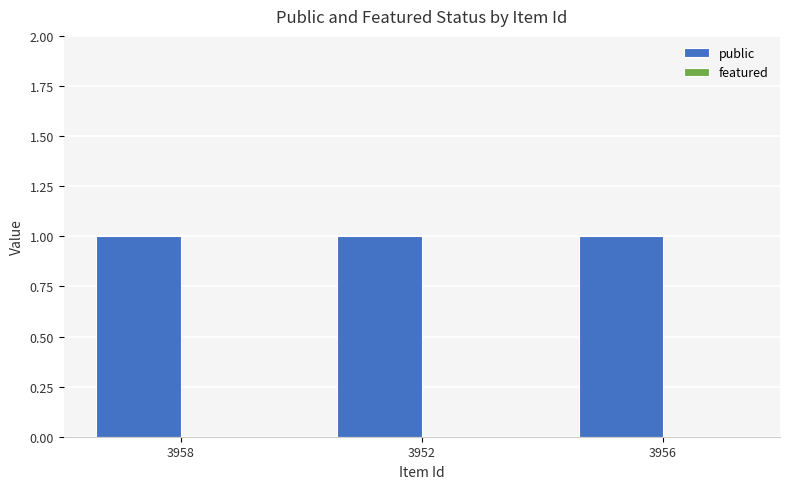

Reading right to left, transcribe all the data shown in this chart.

public: 1	1	1
featured: 0	0	0